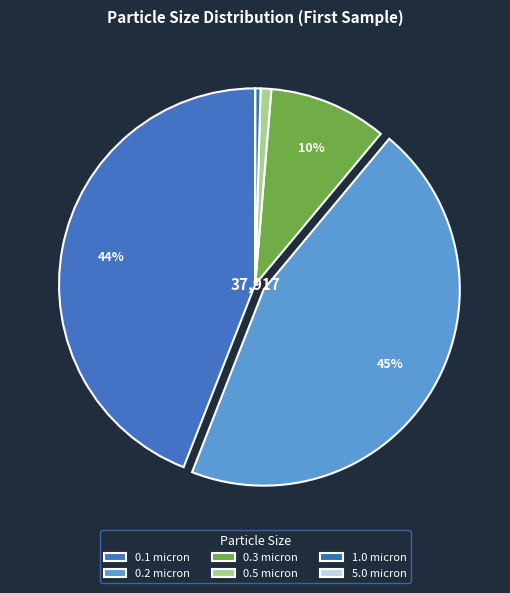

How many segments does this pie chart have?

6